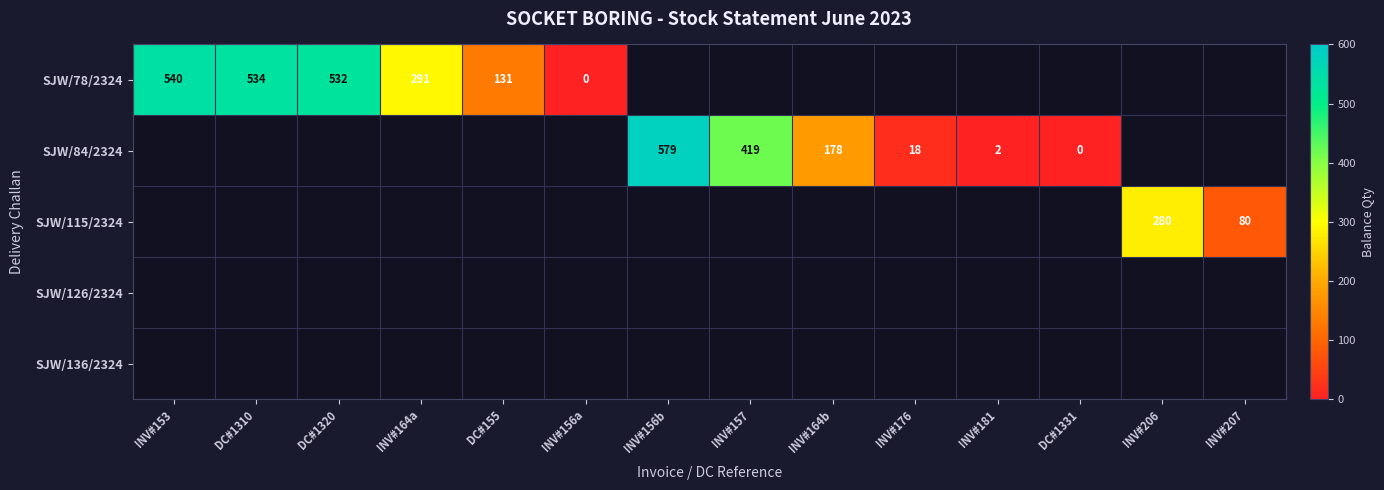

The SJW/78/2324 series shows 227 at DC#1320. True or false?

False